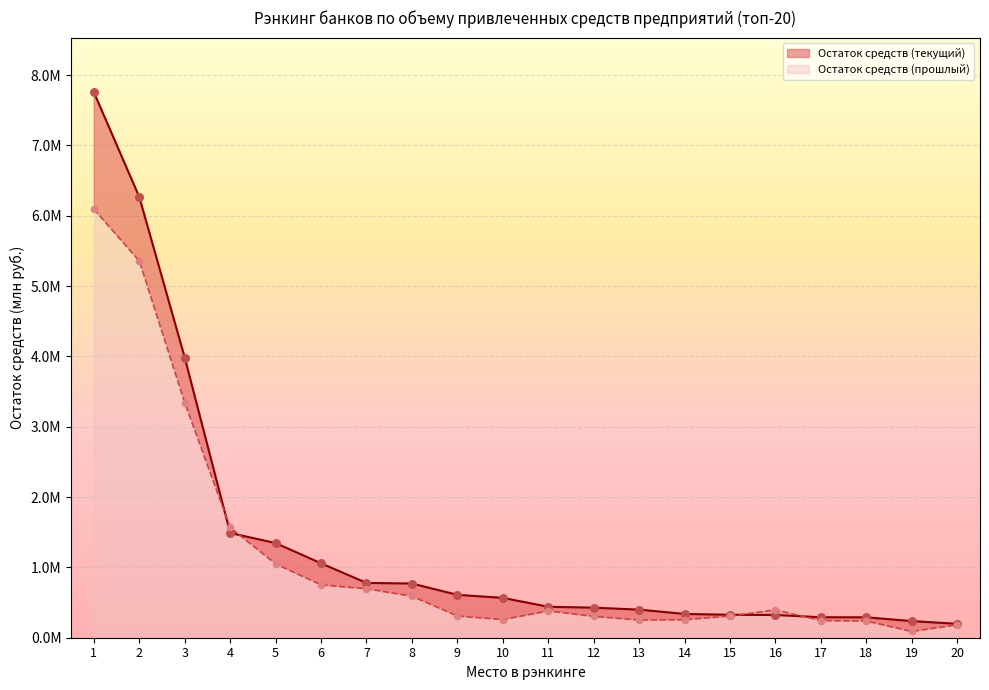

At which category is the sum across all series the highest?

1